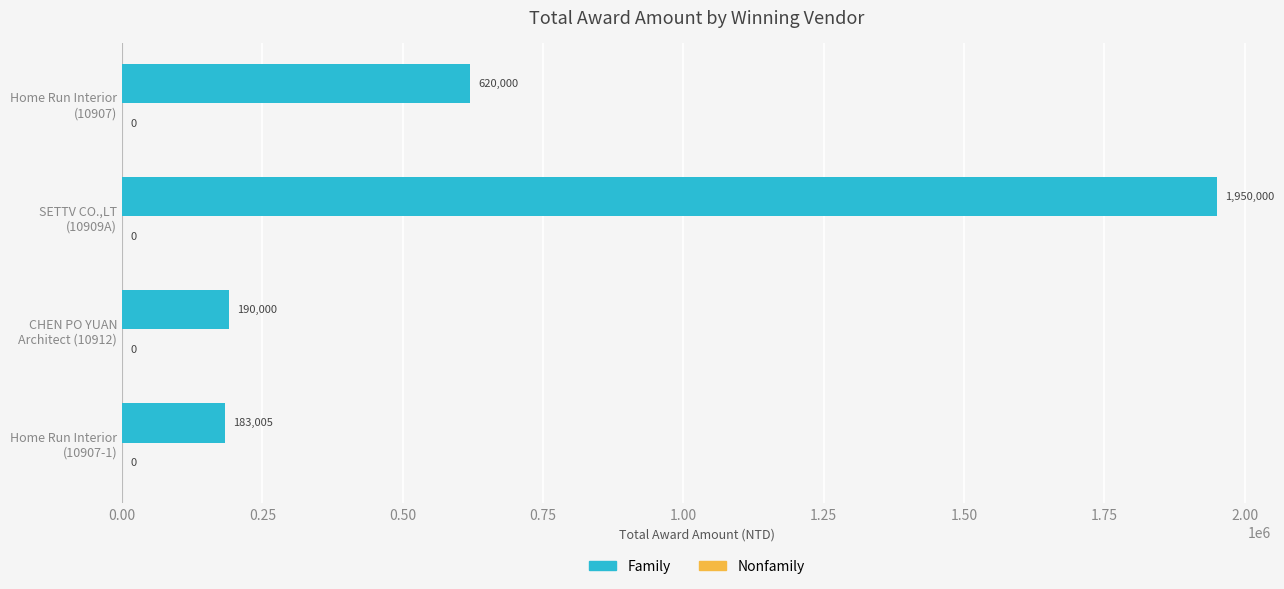

What is the maximum value shown in the chart?

1950000